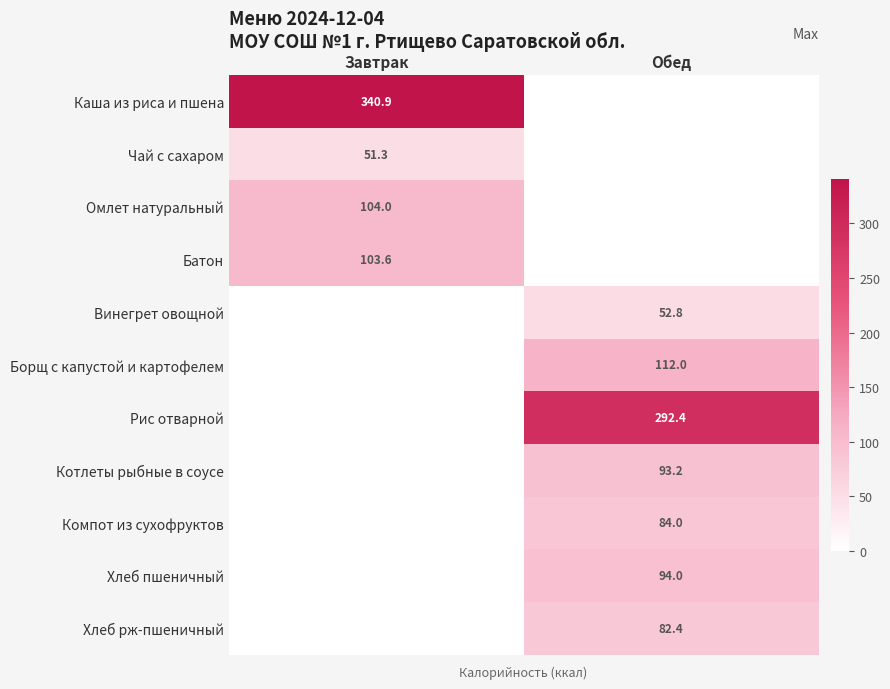

True or false: Винегрет овощной has a value of 29.7 at Обед.

False